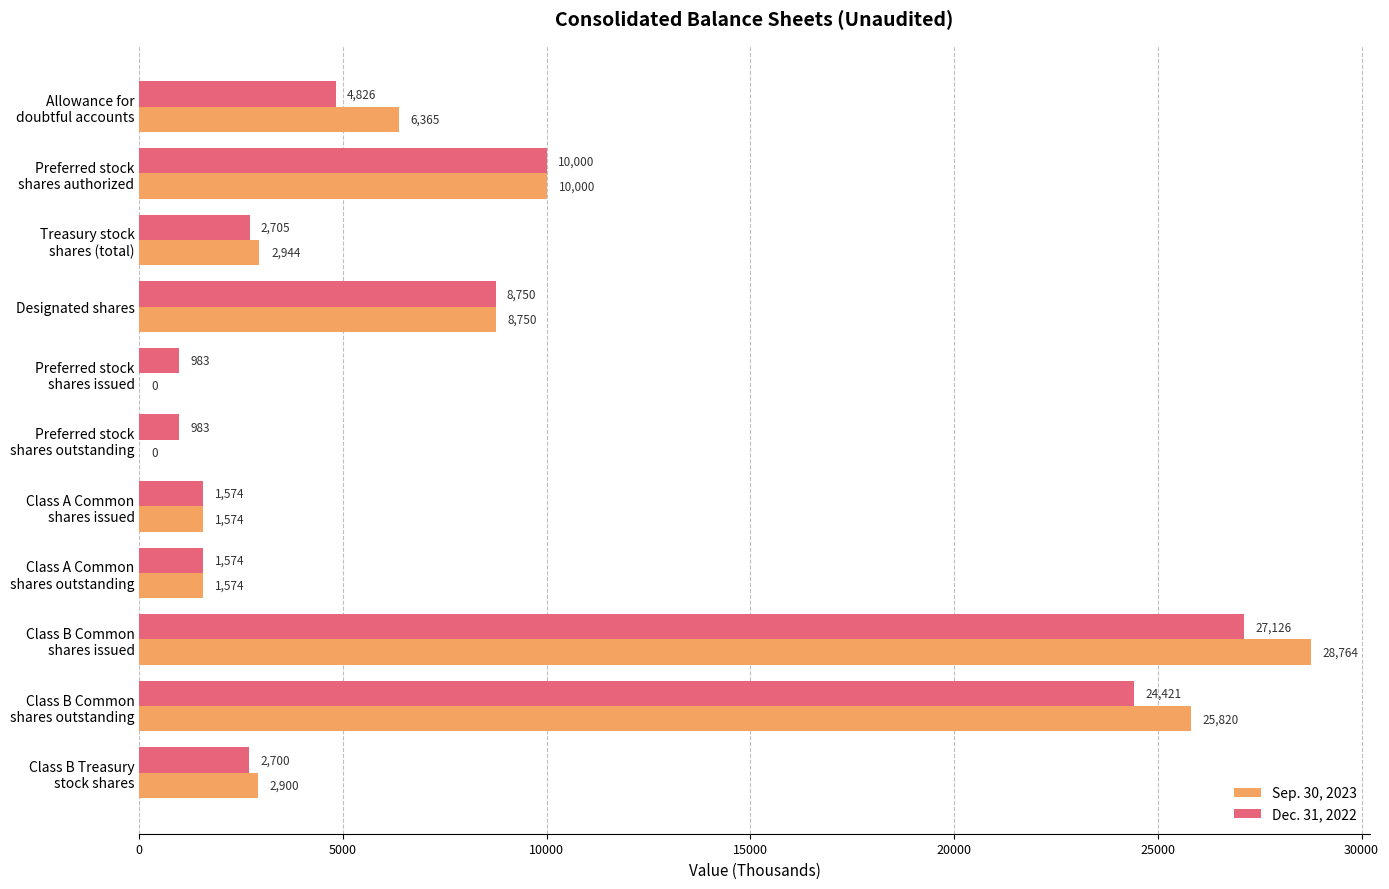

What is the greatest value displayed?

28764